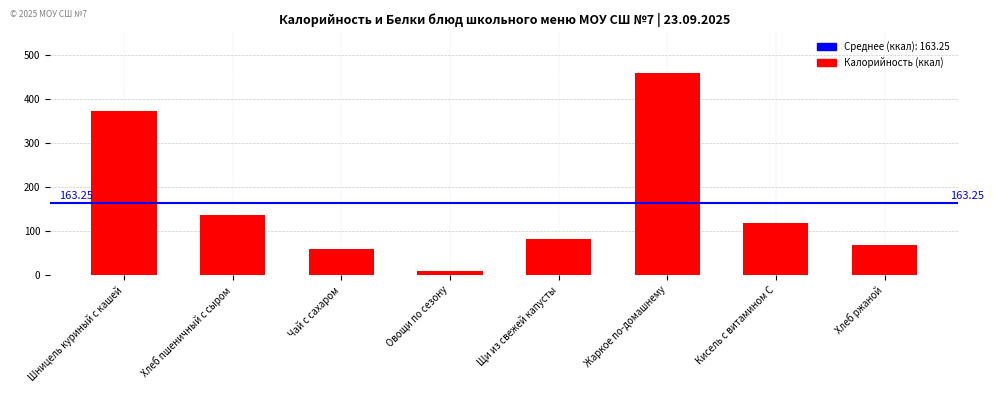

Reading left to right, what are all the values shown in this chart?

Шницель куриный с кашей=373.0	Хлеб пшеничный с сыром=135.5	Чай с сахаром=59.4	Овощи по сезону=8.2	Щи из свежей капусты=82.5	Жаркое по-домашнему=459.9	Кисель с витамином С=118.5	Хлеб ржаной=69.0